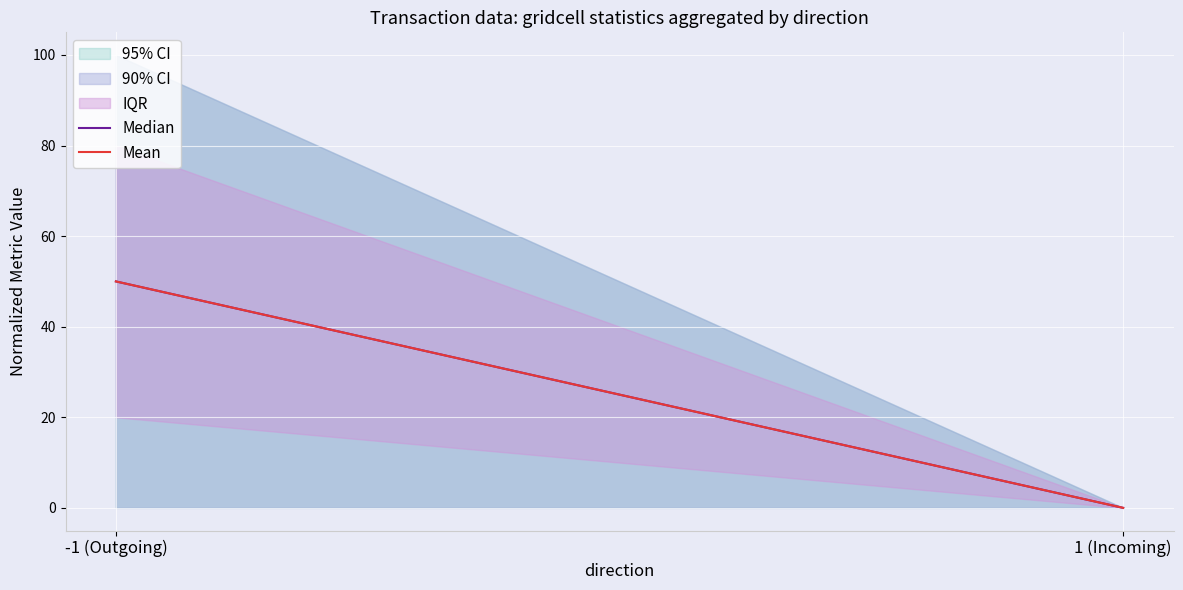

Between -1 (Outgoing) and 1 (Incoming), which is larger?

-1 (Outgoing)